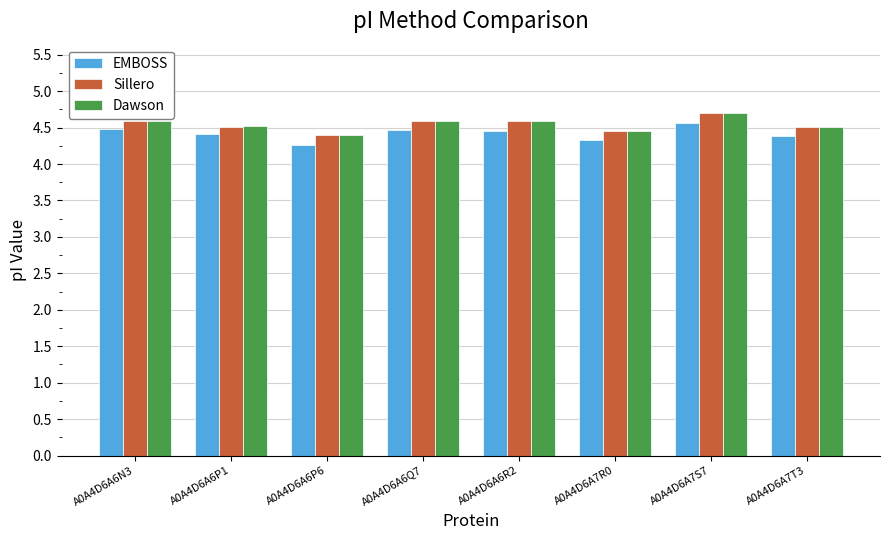

What is the difference between the second highest and minimum values in the Dawson series?

0.2